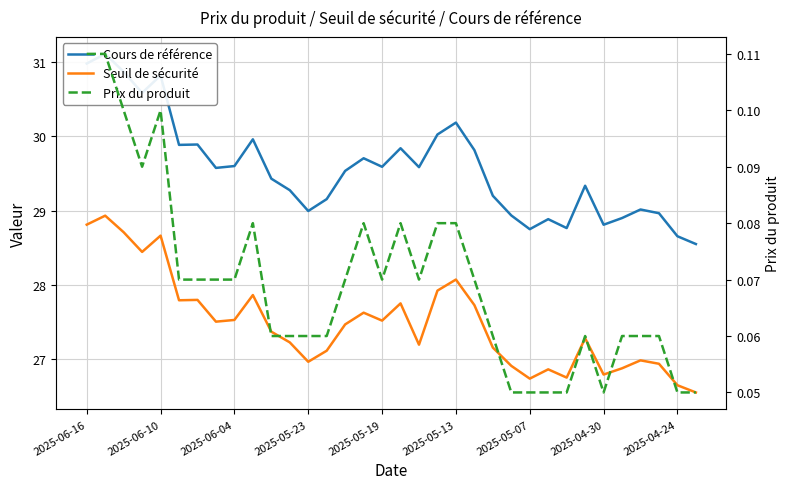

What is the greatest value displayed?

31.1